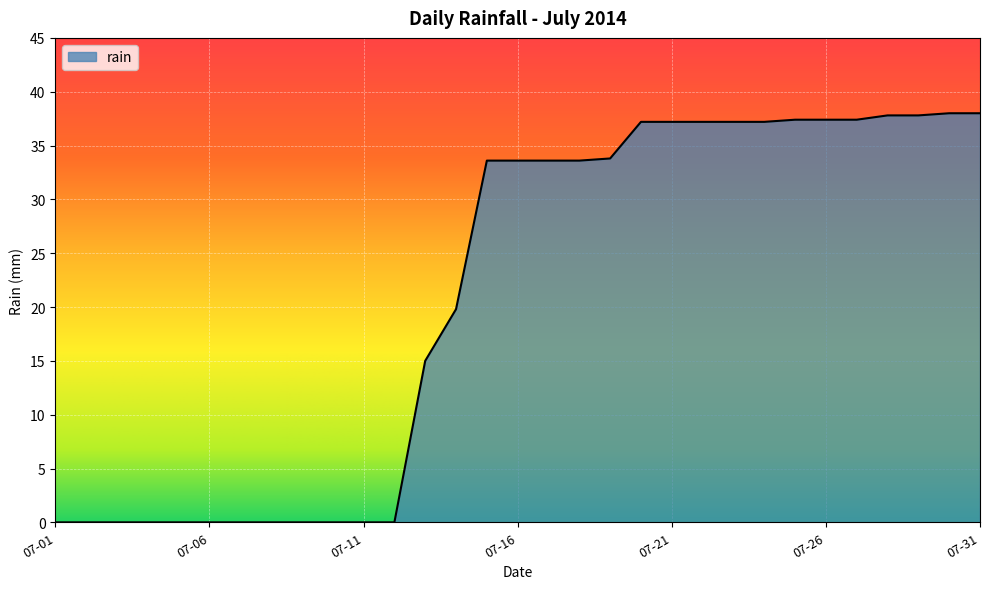

What is the greatest value displayed?

38.0